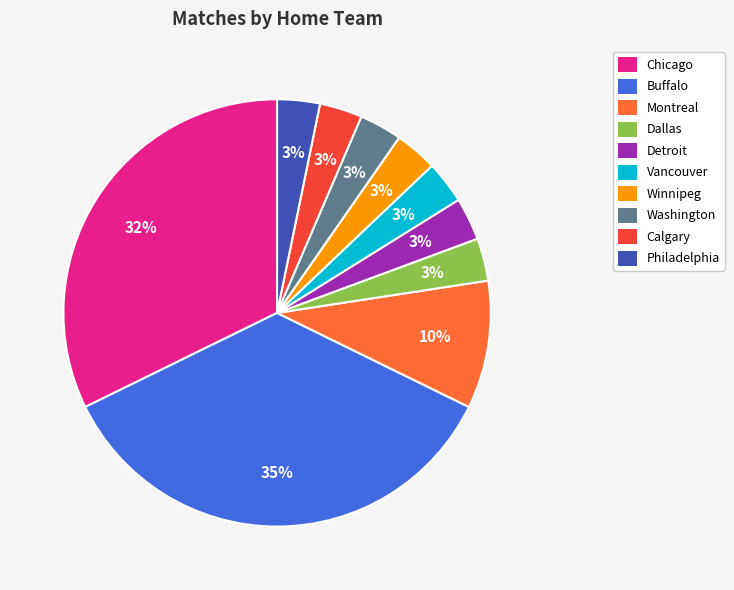

Does Dallas represent more than half of the total?

No